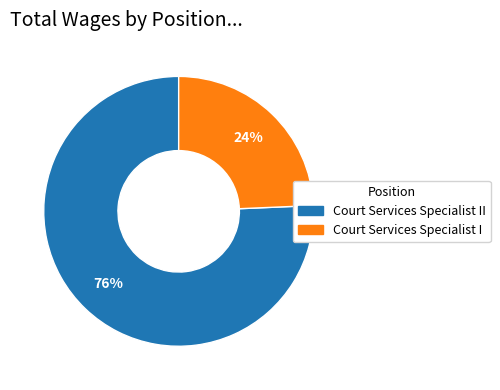

Does any single category account for the majority?

Yes